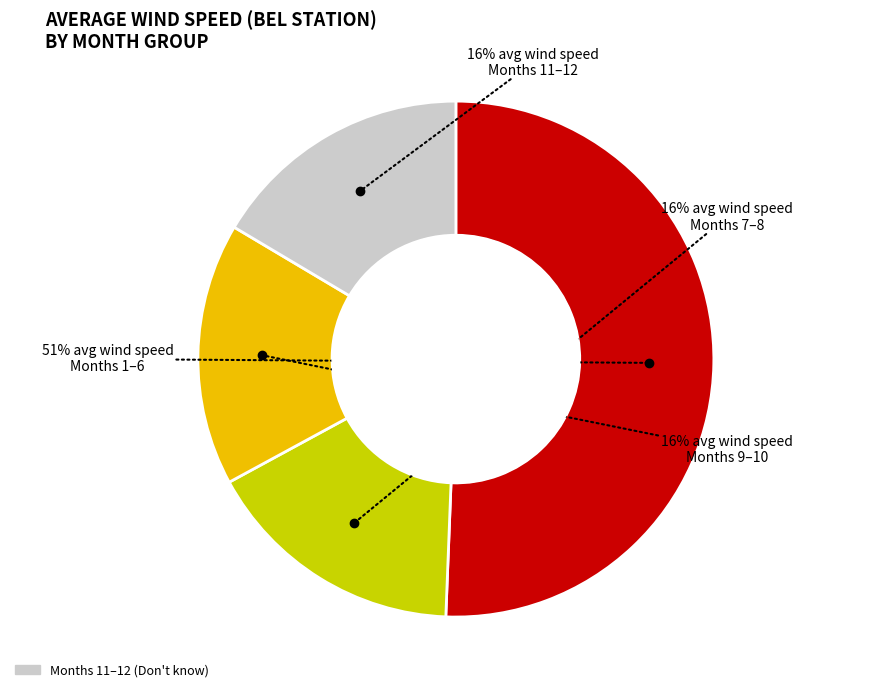

Is there a majority slice in this chart?

Yes